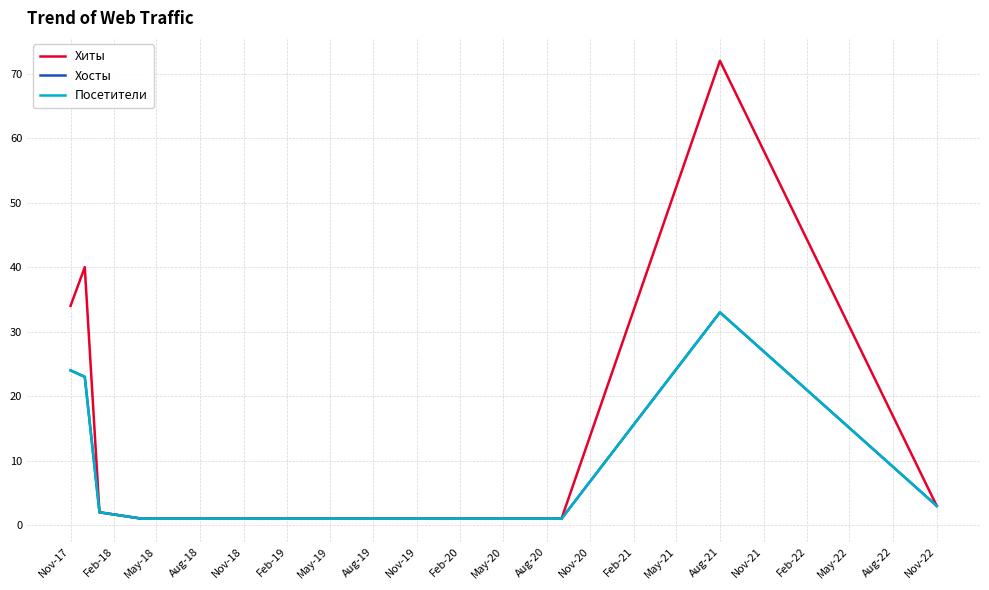

Reading left to right, extract all data points from this chart.

Хиты: 34	40	2	1	1	1	1	1	1	1	72	3
Хосты: 24	23	2	1	1	1	1	1	1	1	33	3
Посетители: 24	23	2	1	1	1	1	1	1	1	33	3